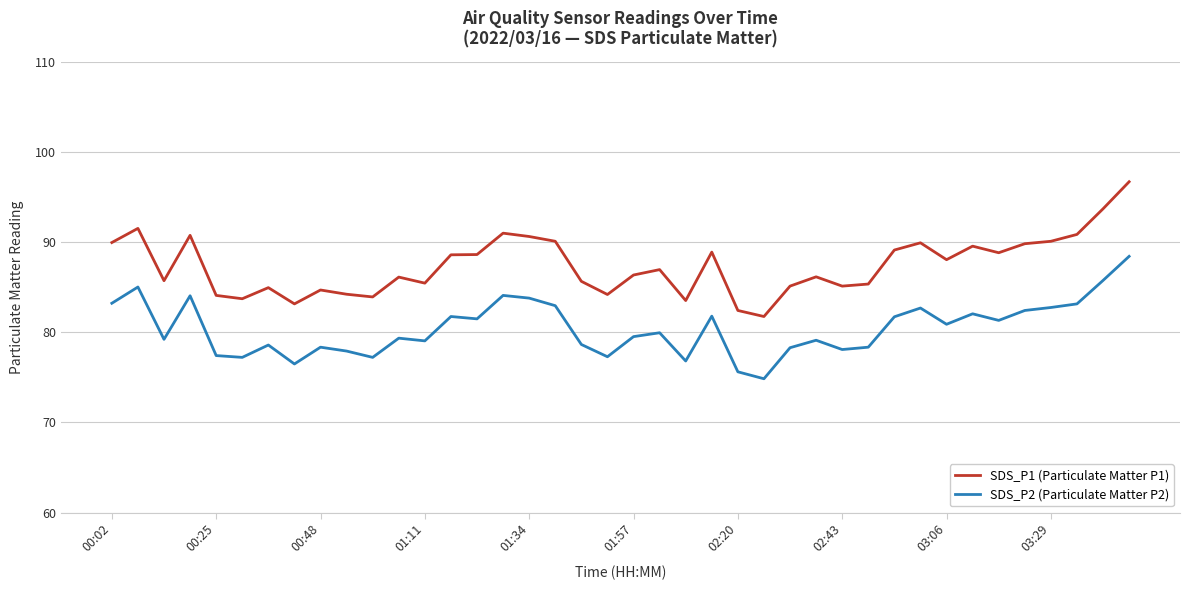

Rank the series by their average value, from lowest to highest.

SDS_P2 (Particulate Matter P2), SDS_P1 (Particulate Matter P1)